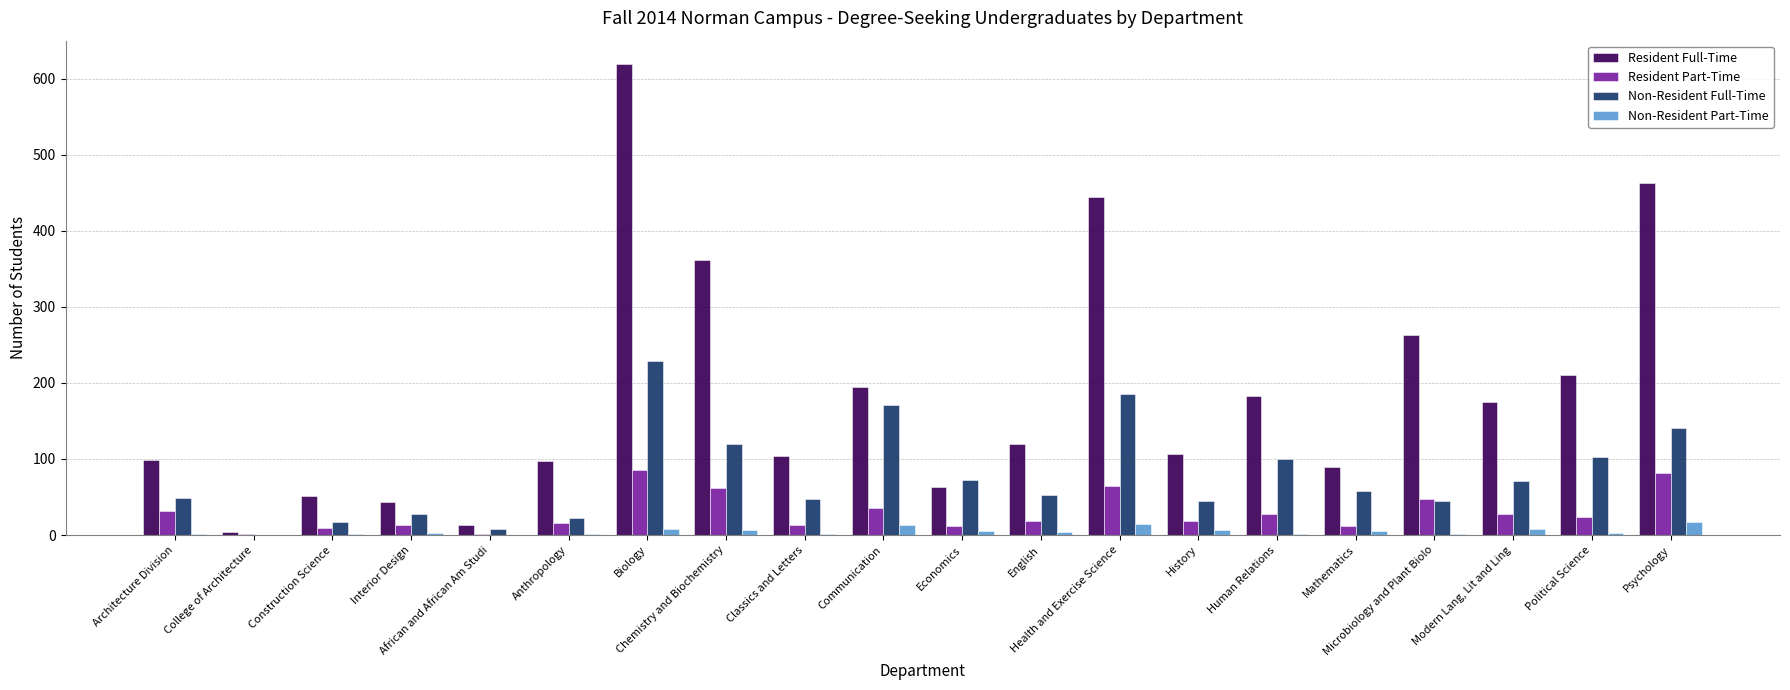

What is the sum of all Non-Resident Full-Time values?

1565